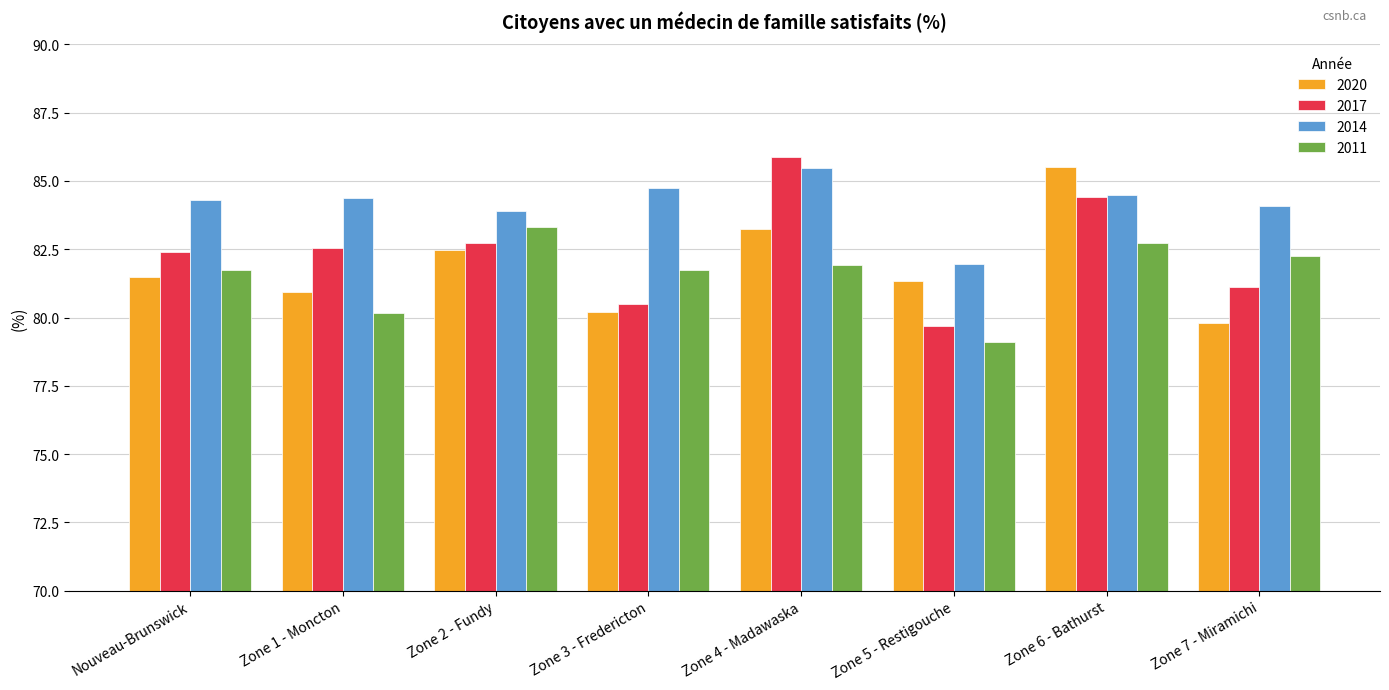

True or false: 2011 has a value of 80.2 at Zone 1 - Moncton.

True